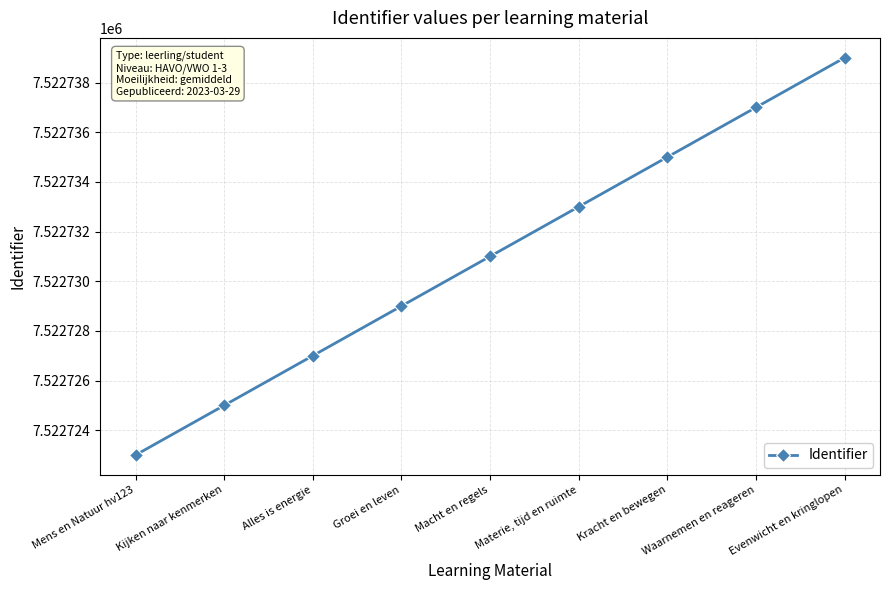

True or false: there are more than 2 points higher than both neighbors.

False